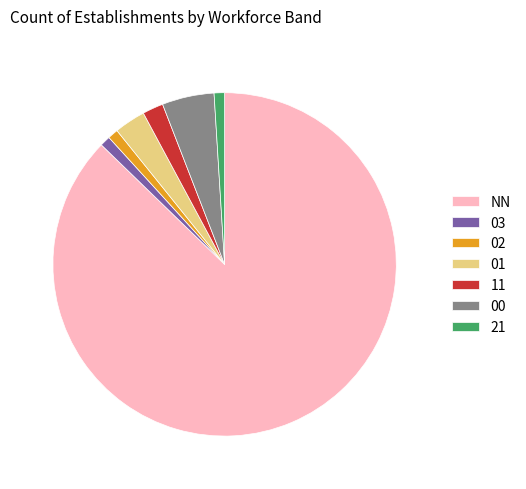

How many segments does this pie chart have?

7